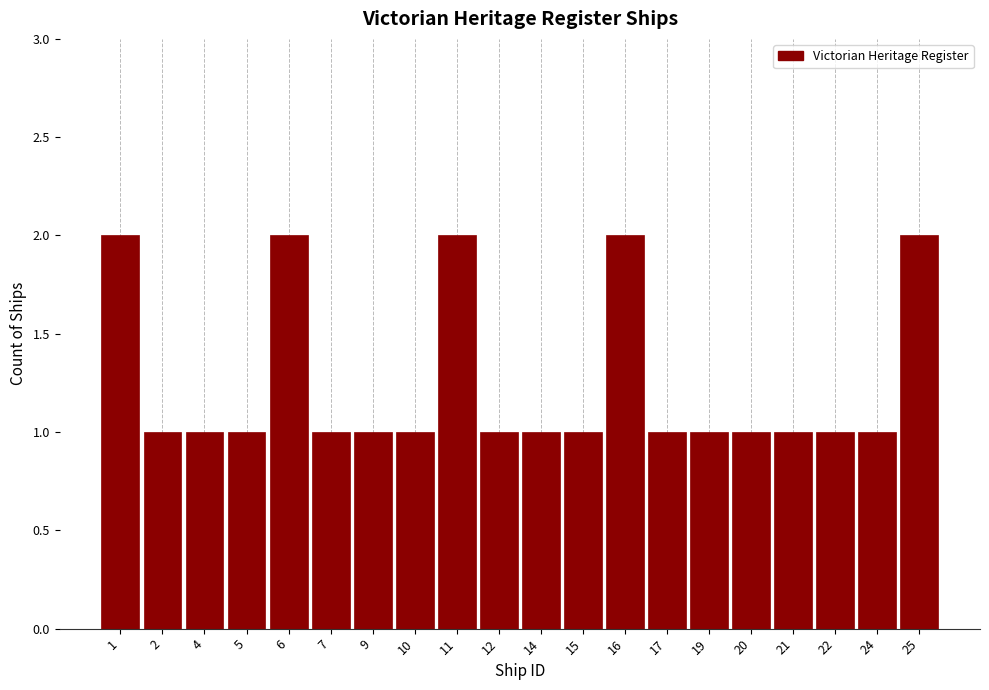

Reading left to right, list all the values displayed in this chart.

1=2	2=1	4=1	5=1	6=2	7=1	9=1	10=1	11=2	12=1	14=1	15=1	16=2	17=1	19=1	20=1	21=1	22=1	24=1	25=2